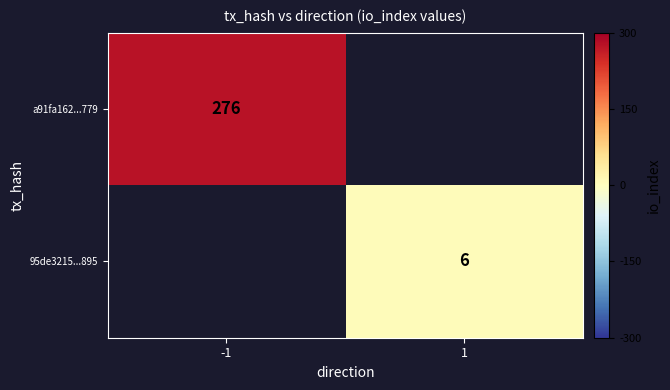

Which has a higher value, 1 or -1?

-1